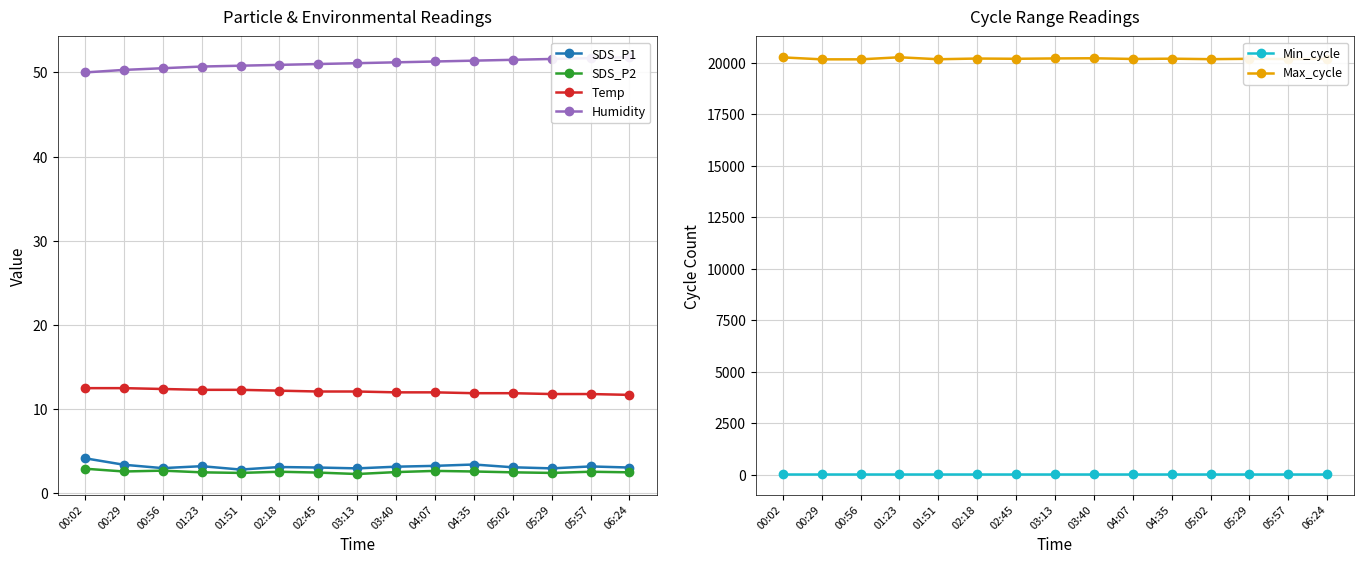

How many data points does each series have?

15